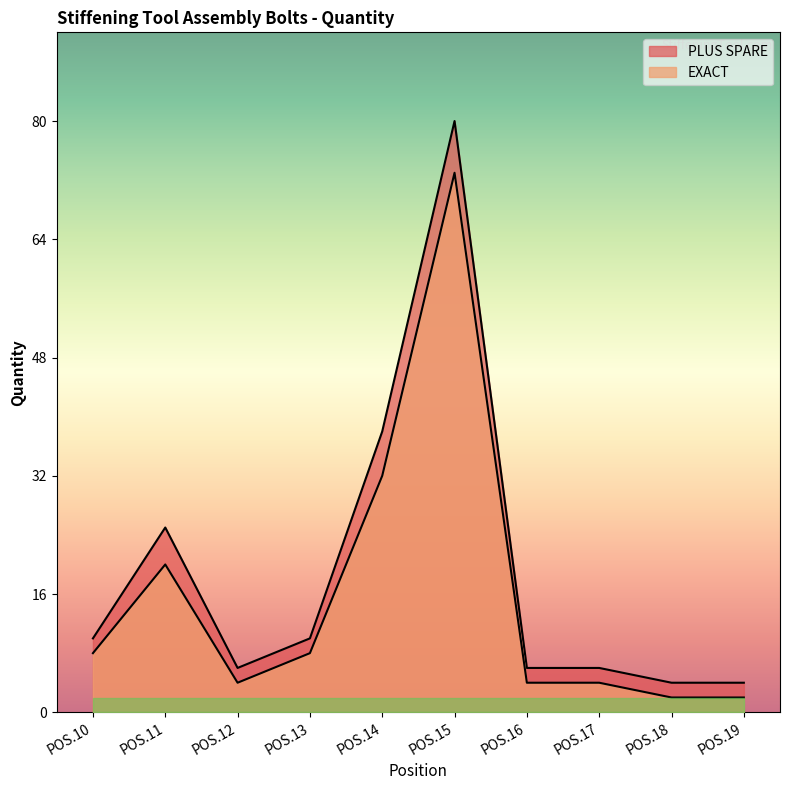

How many categories are shown in the chart?

10